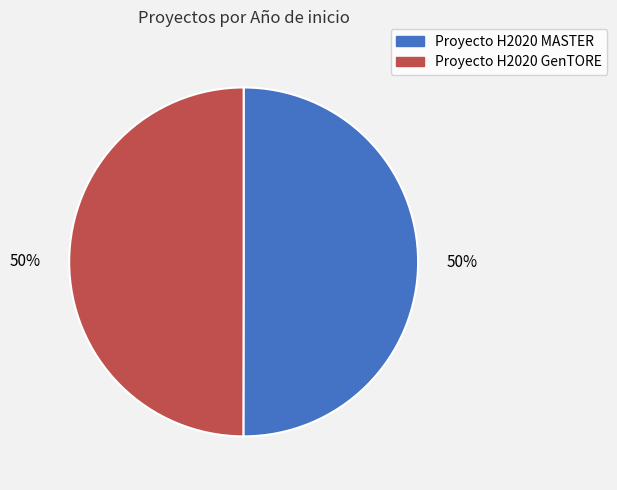

Is the sum of Proyecto H2020 GenTORE and Proyecto H2020 MASTER greater than half?

Yes